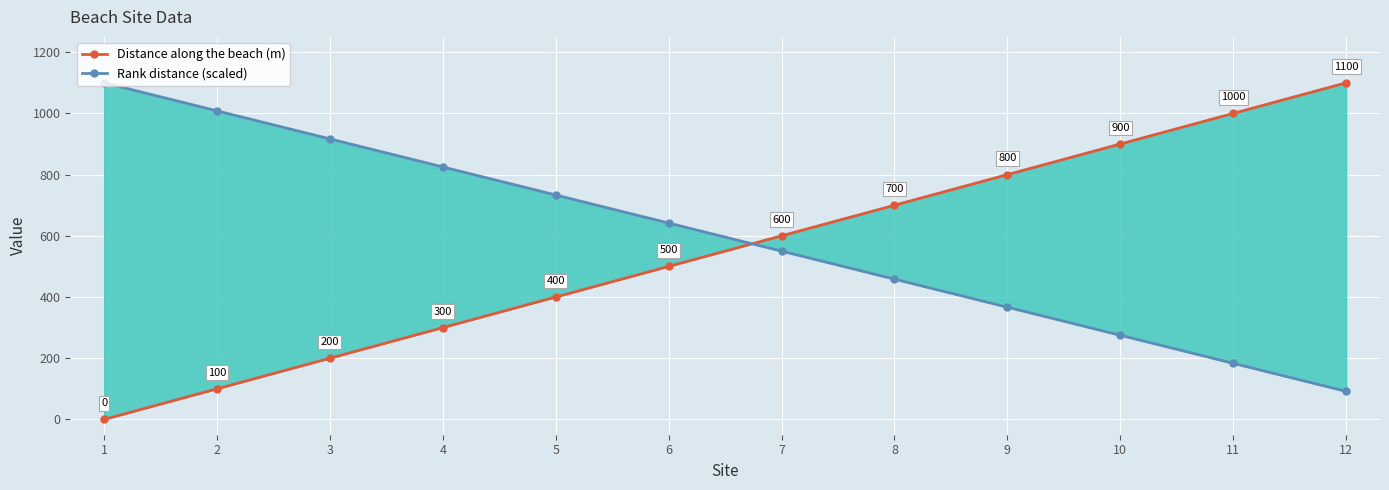

Reading left to right, list all the values displayed in this chart.

Distance along the beach (m): 1=0.0	2=100.0	3=200.0	4=300.0	5=400.0	6=500.0	7=600.0	8=700.0	9=800.0	10=900.0	11=1000.0	12=1100.0
Rank distance (scaled): 1=1100.0	2=1008.3	3=916.7	4=825.0	5=733.3	6=641.7	7=550.0	8=458.3	9=366.7	10=275.0	11=183.3	12=91.7